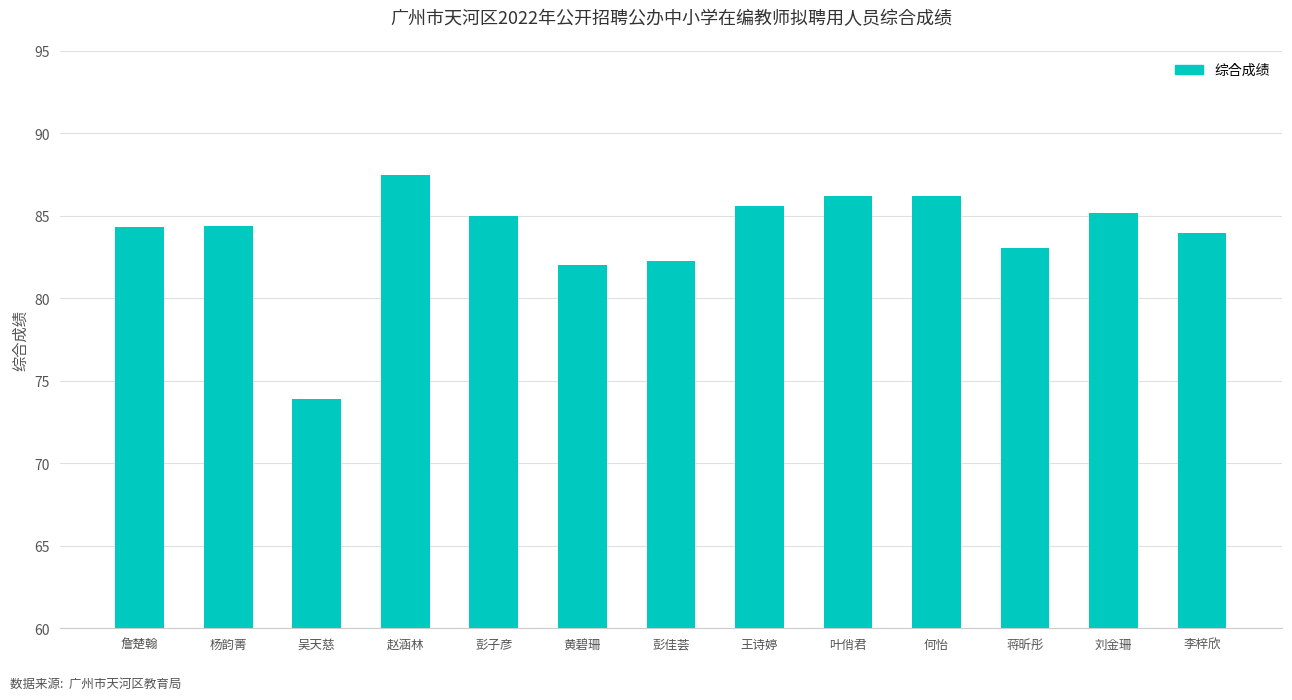

What is the difference between the maximum and minimum values?

13.6